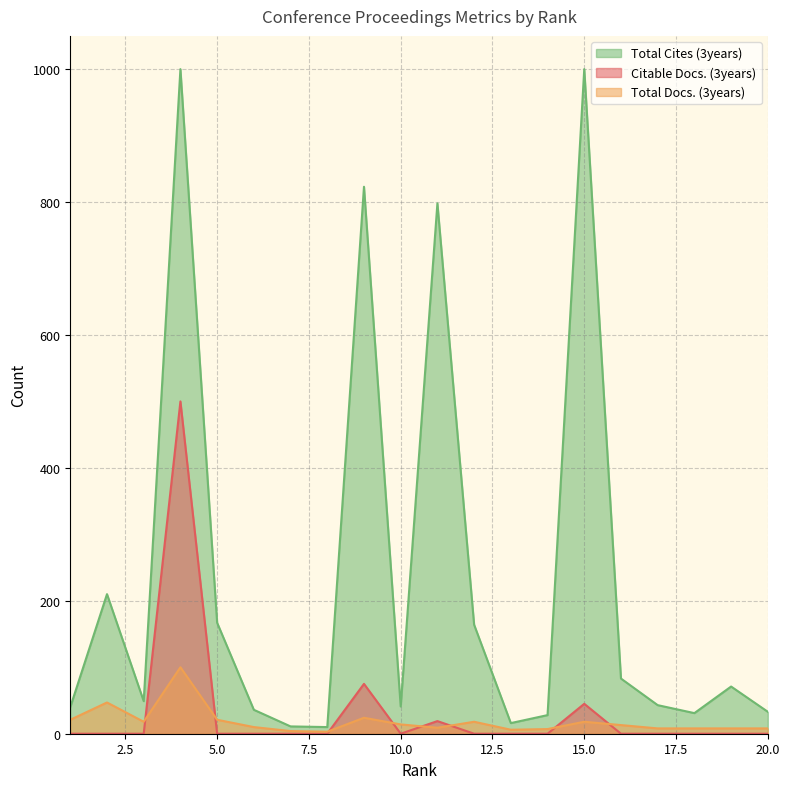

Which series has the largest range (max minus min)?

Total Cites (3years)